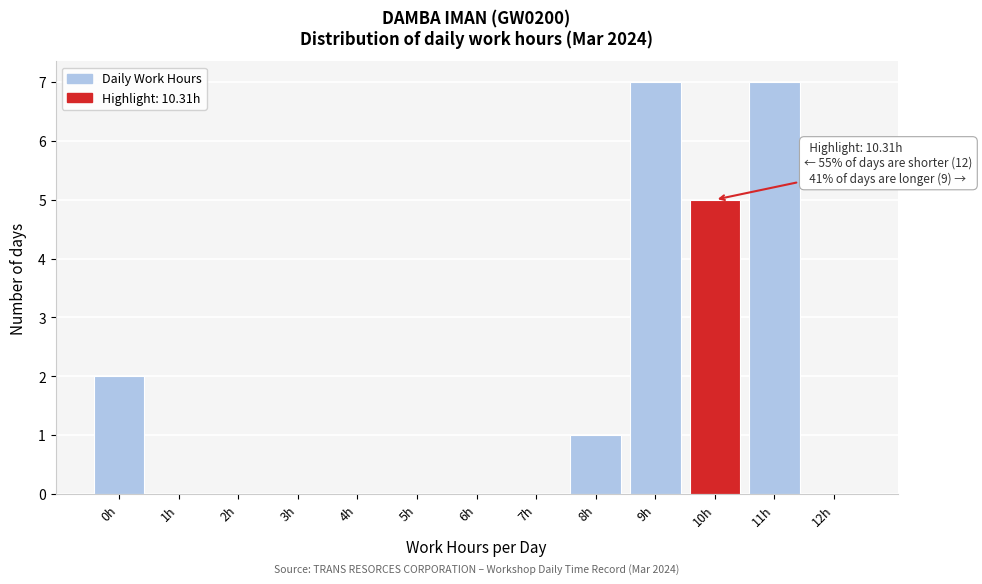

Reading right to left, what are all the values shown in this chart?

12h=0	11h=7	10h=5	9h=7	8h=1	7h=0	6h=0	5h=0	4h=0	3h=0	2h=0	1h=0	0h=2